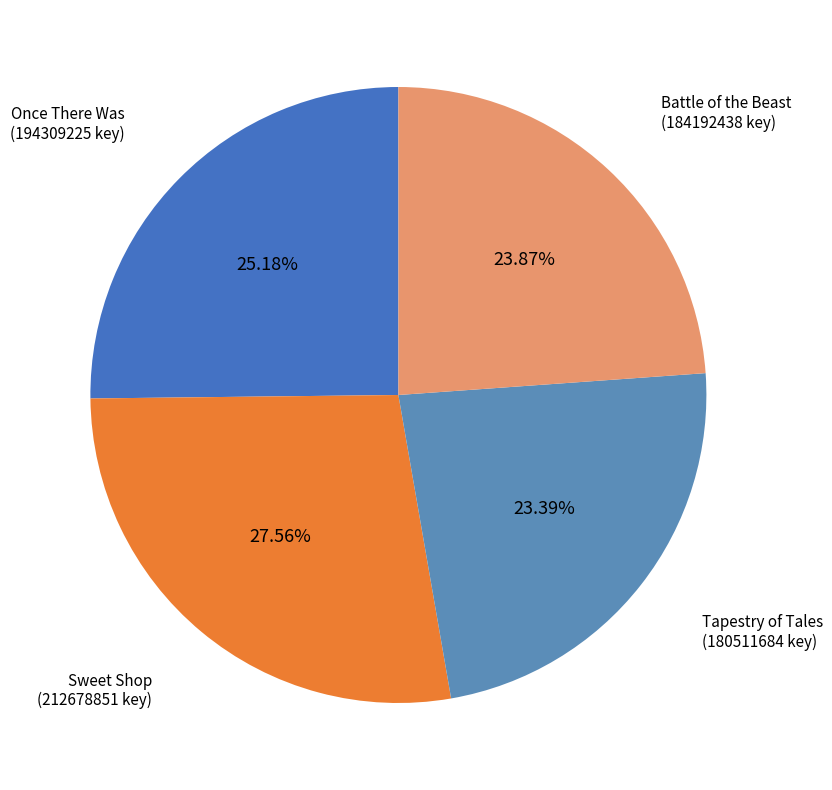

To the nearest percent, what portion does Once There Was represent?

25%